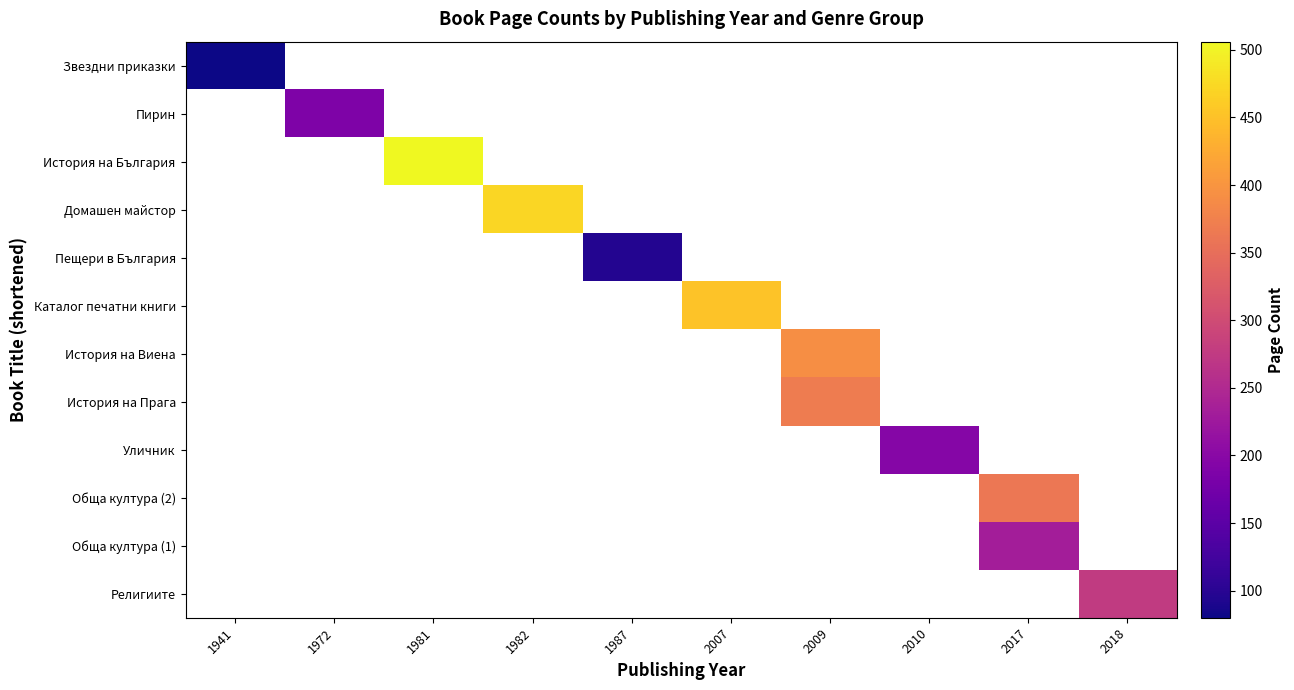

Which series has the widest spread of values?

Звездни приказки